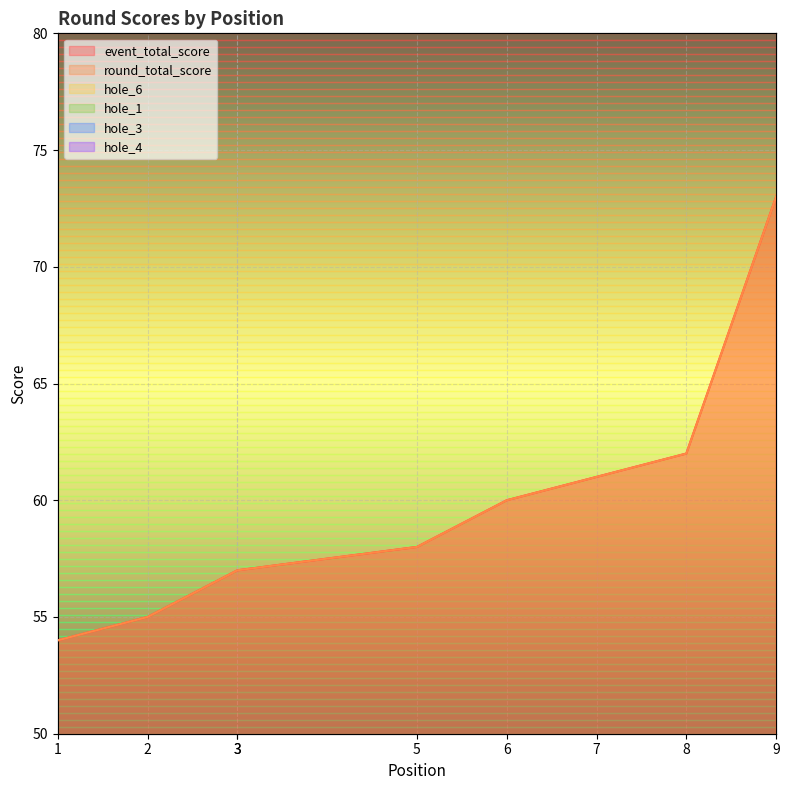

True or false: round_total_score and hole_1 intersect in this chart.

False